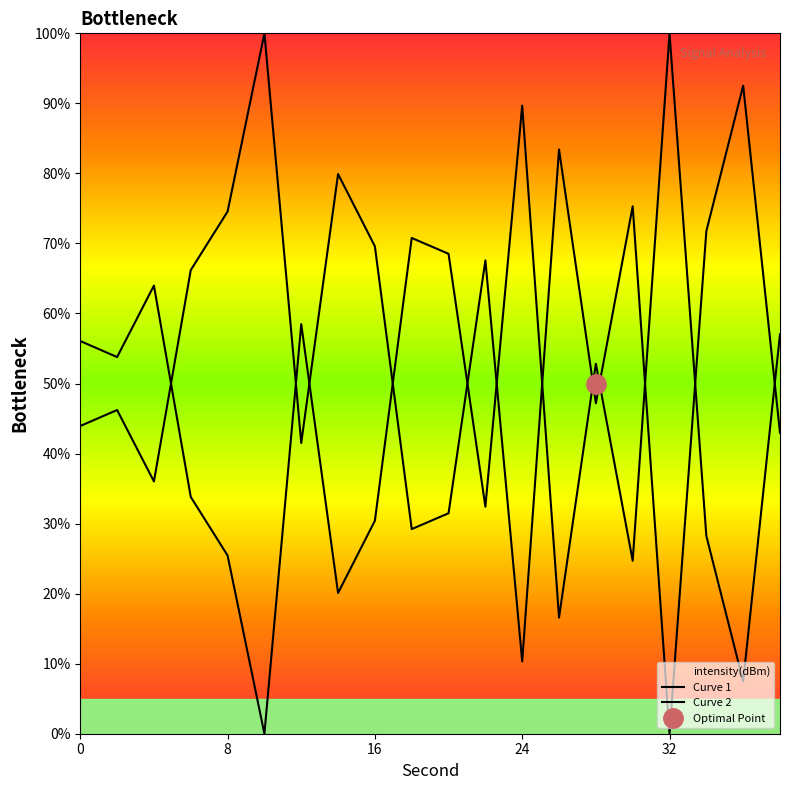

Rank the series by their average value, from lowest to highest.

Curve 2, Curve 1